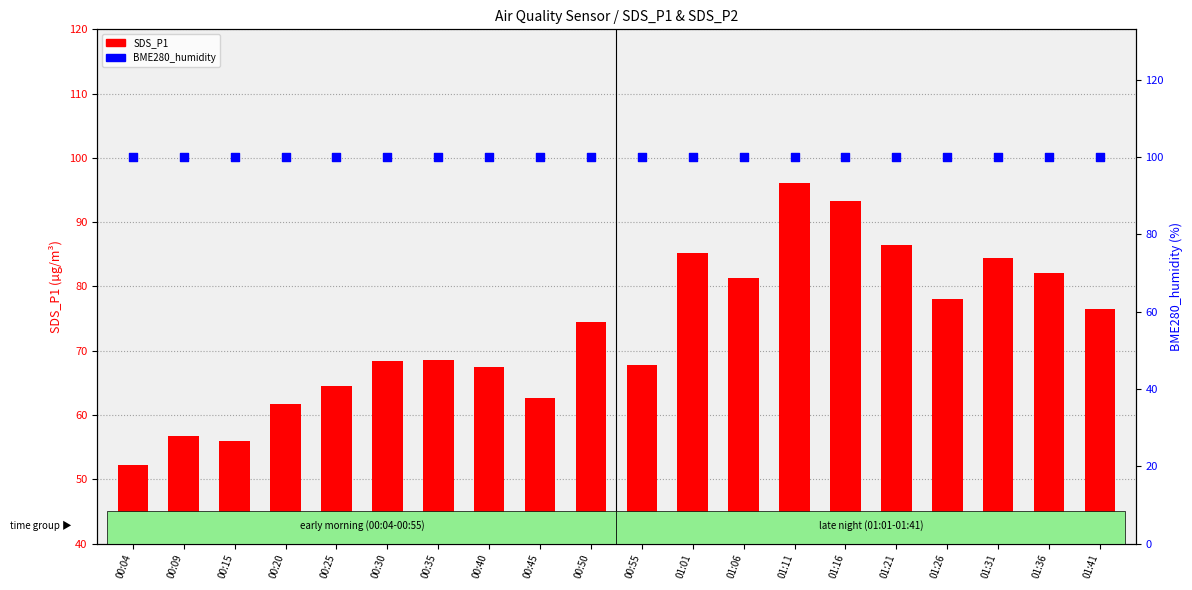

Which series reaches the maximum Y coordinate?

BME280_humidity